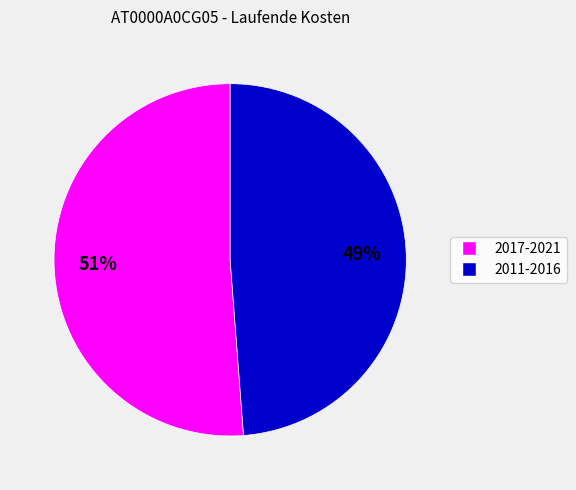

Is there a majority slice in this chart?

Yes